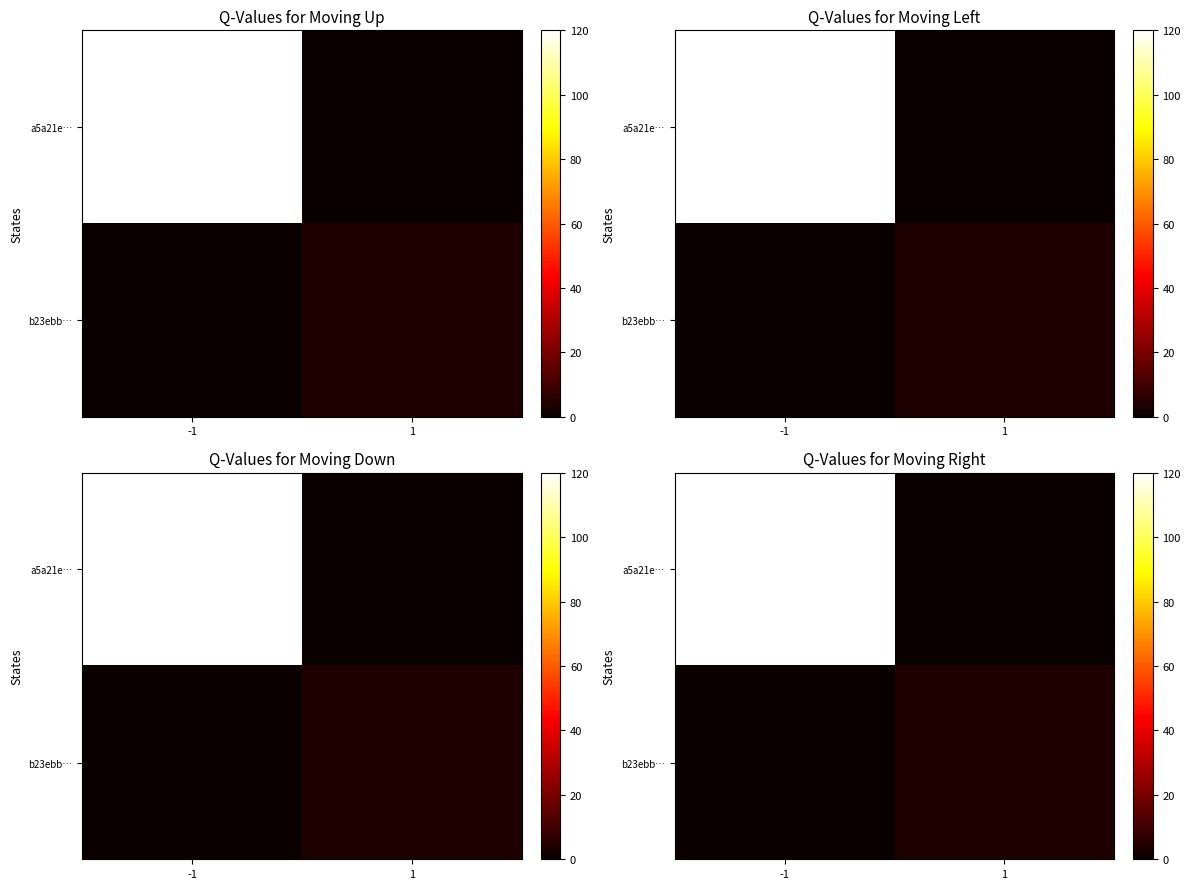

Count the number of categories in the chart.

2